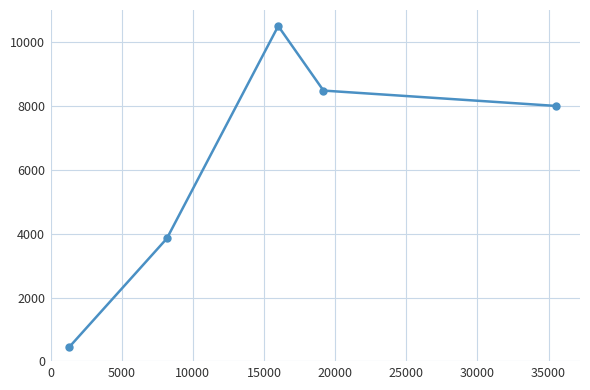

What is the sum of all values?

31279.9